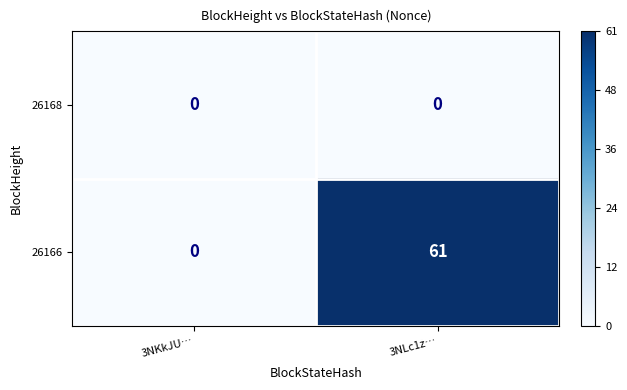

The 26166 series shows 21 at 3NLc1z…. True or false?

False